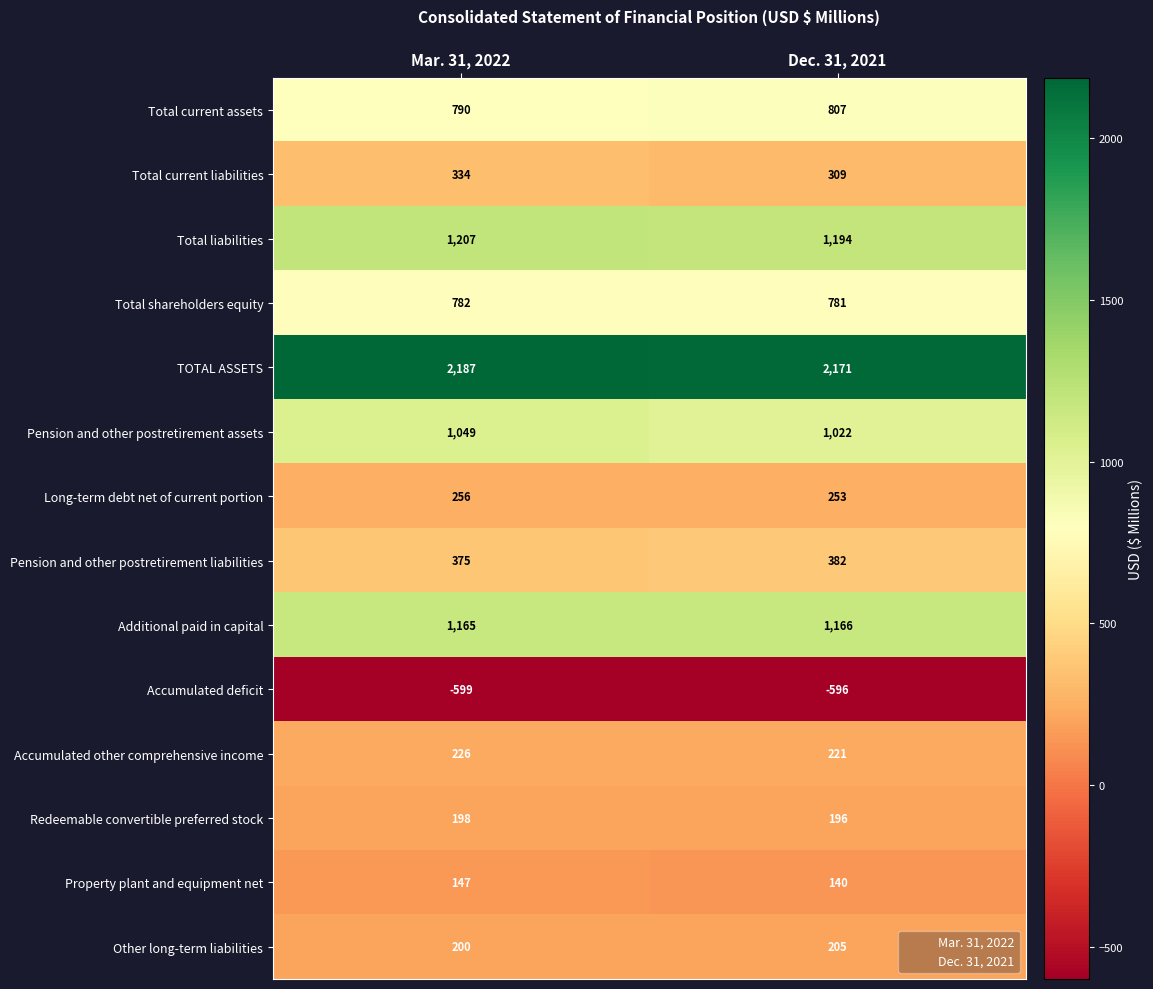

Is it true that Long-term debt net of current portion equals 361 at Dec. 31, 2021?

False